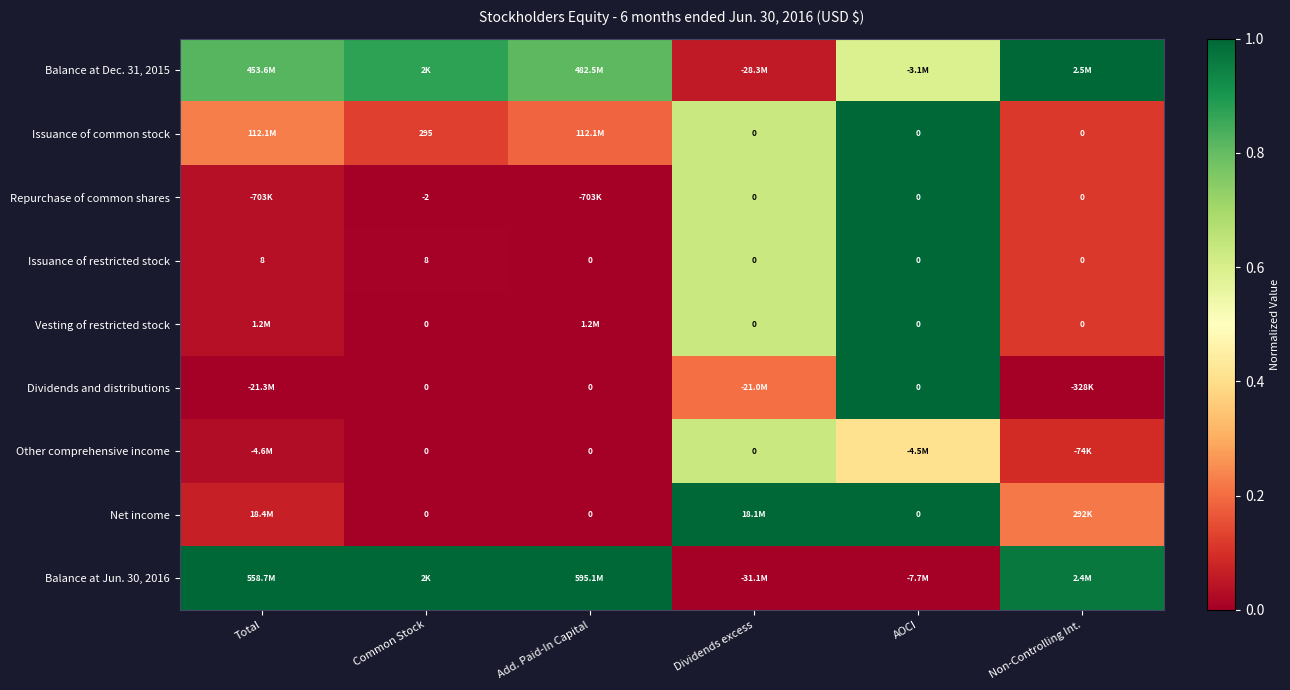

Is the value of Dividends and distributions at AOCI greater than the value of Issuance of restricted stock at Common Stock?

No